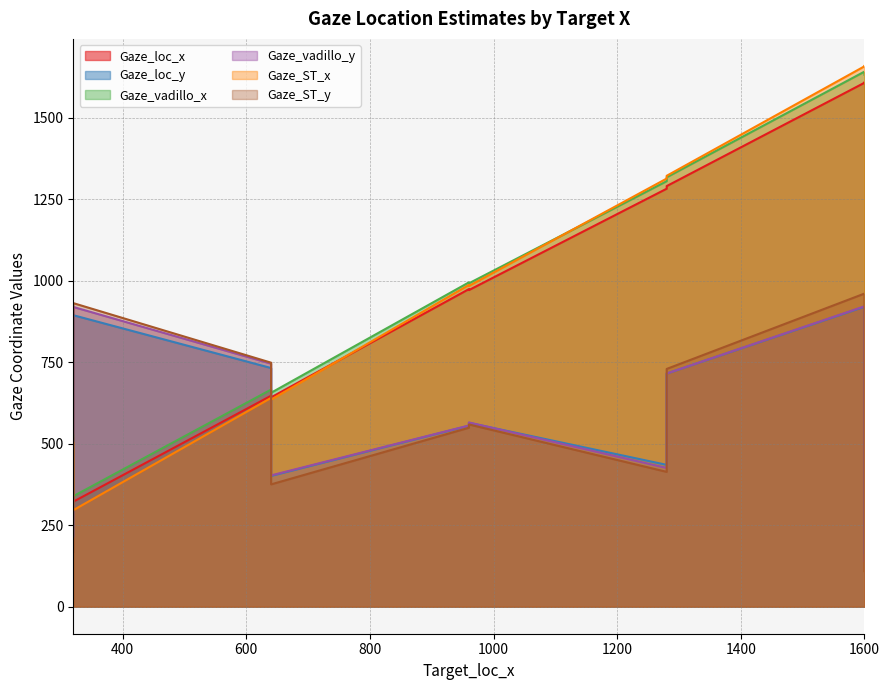

Which has a higher value, 1280 or 1600?

1600